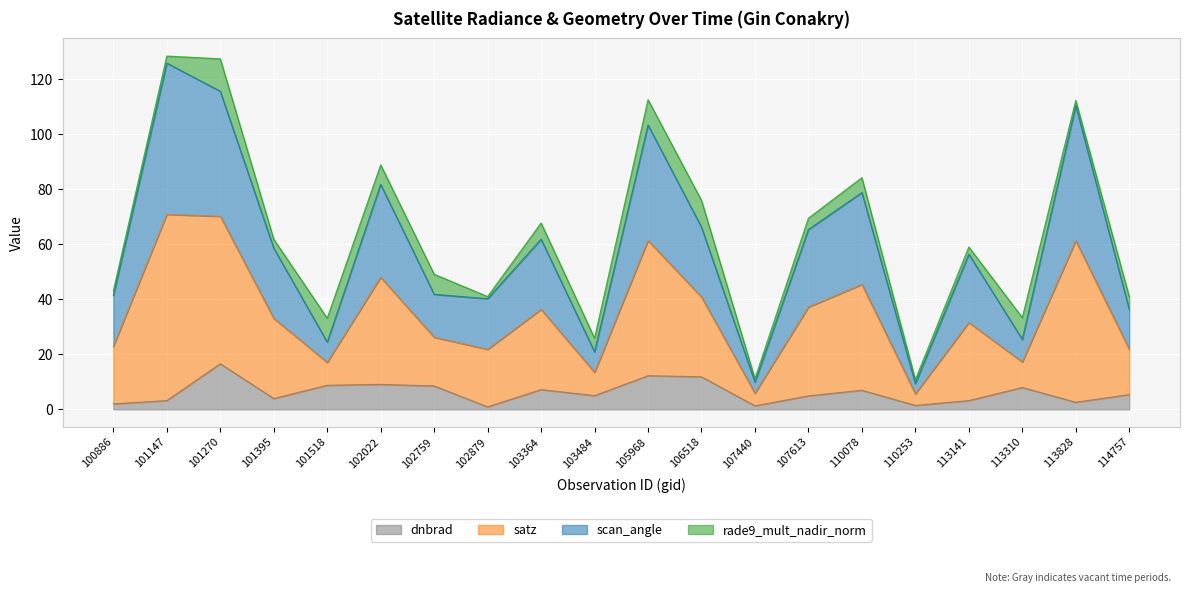

True or false: dnbrad and satz intersect in this chart.

False